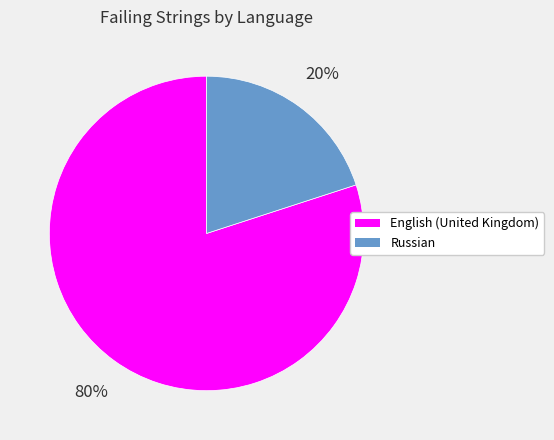

Which has a higher value, English (United Kingdom) or Russian?

English (United Kingdom)